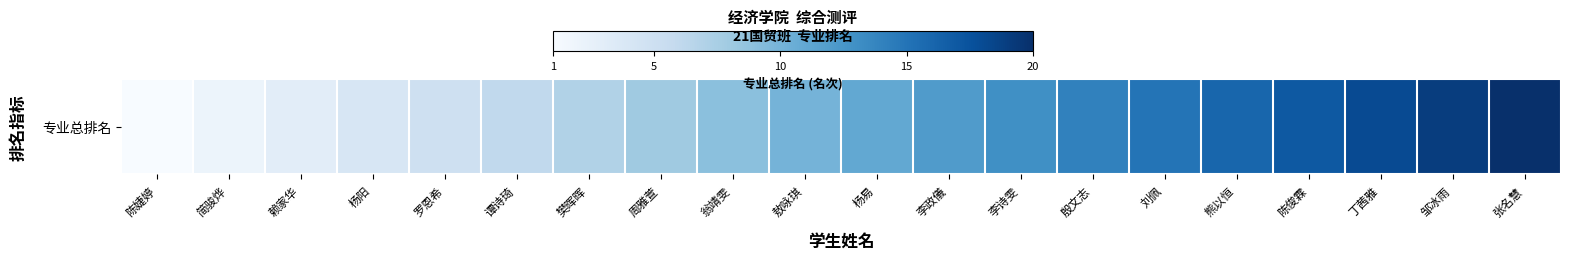

Approximately how many times larger is the value at 丁茜雅 compared to 刘佩?

1.2